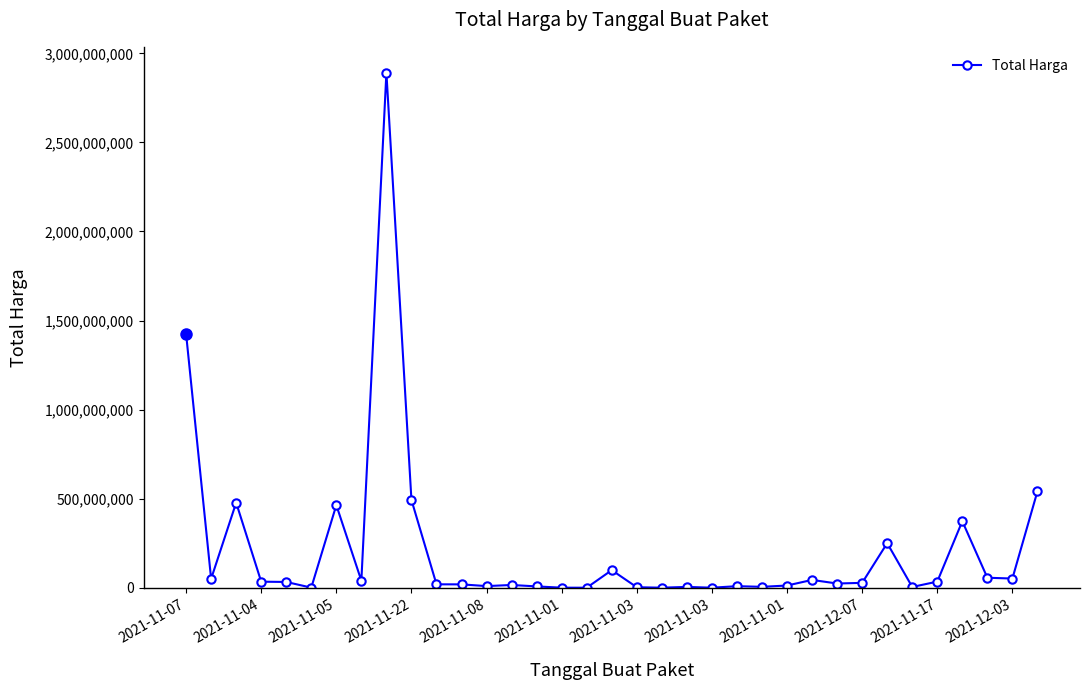

What is the difference between the second highest and minimum values?

1425789900